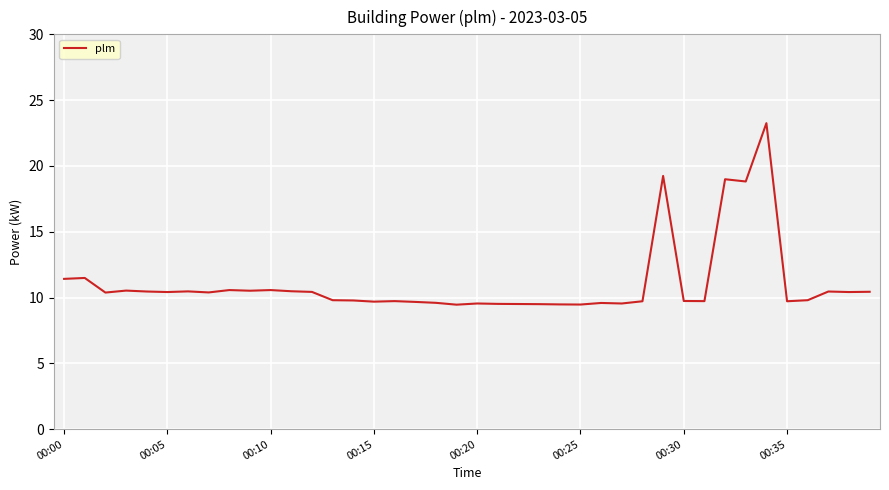

What is the minimum value shown in the chart?

9.5